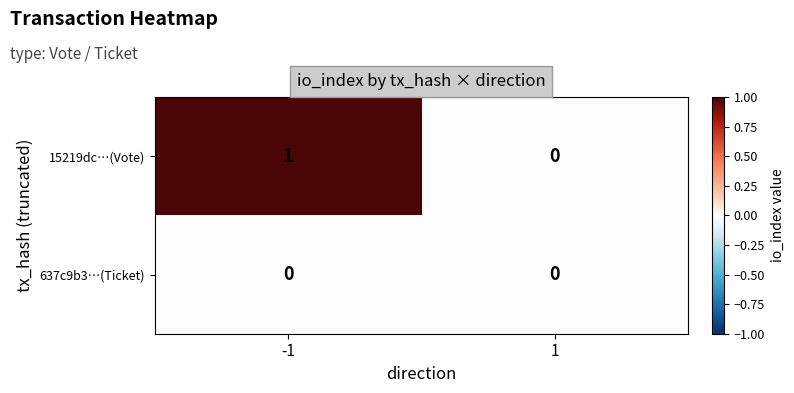

The value of 15219dc…(Vote) at -1 is 1. True or false?

True